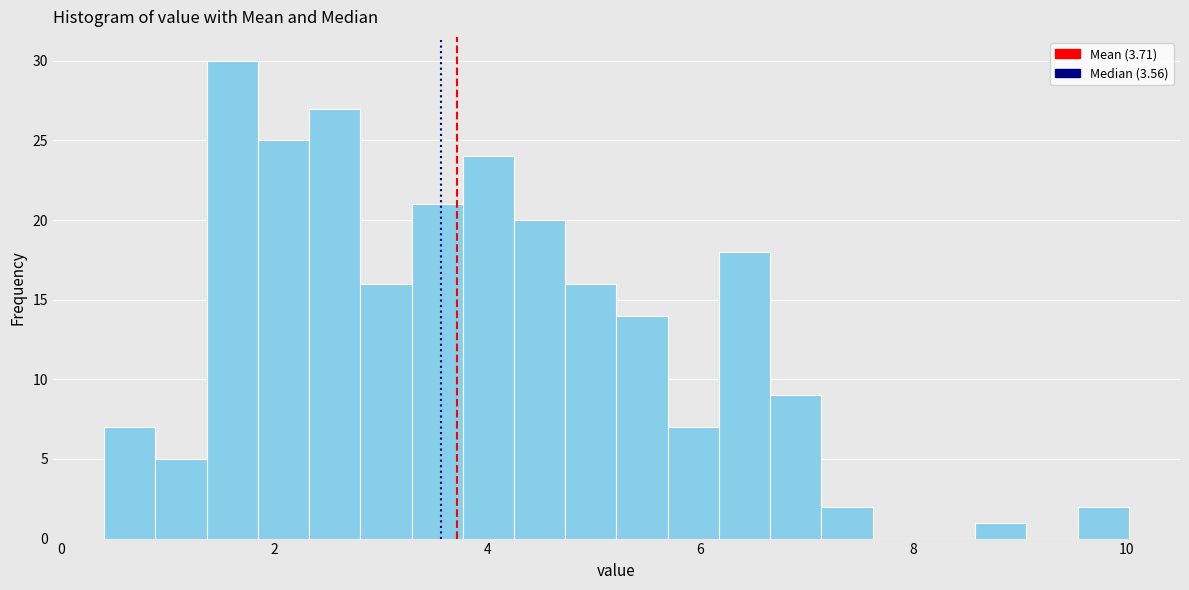

Around what value on the x-axis is the tallest bar? Give the approximate position of its centre, as read against the axis.

1.6